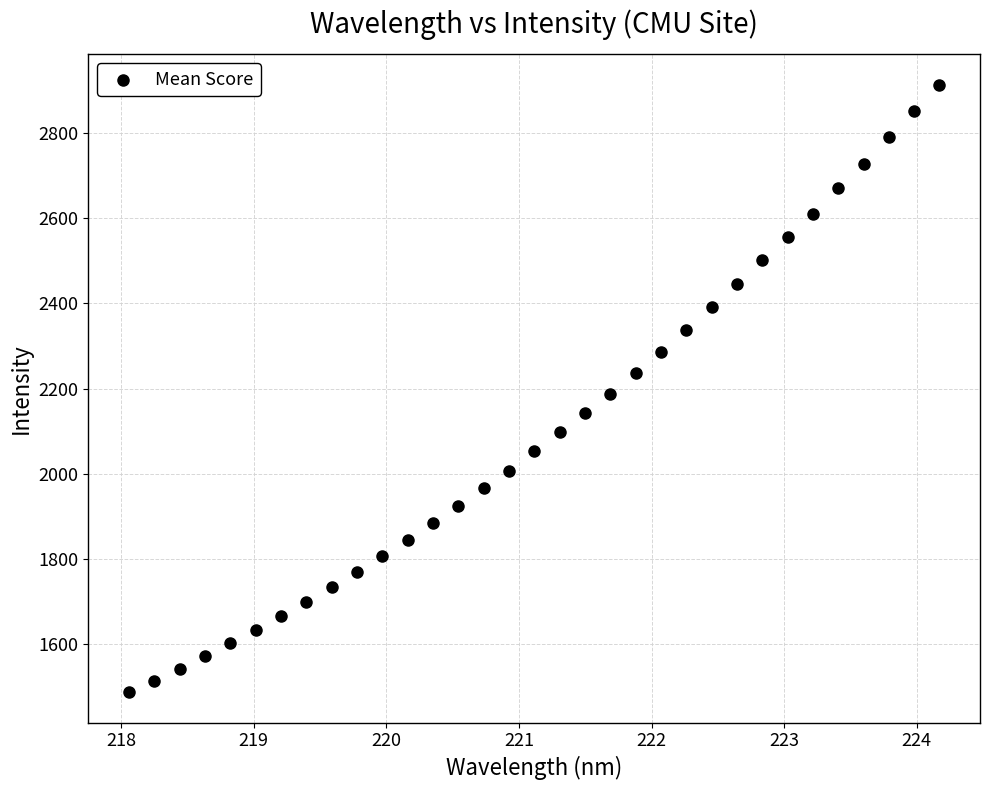

What is the range of X values (max minus min)?

6.1